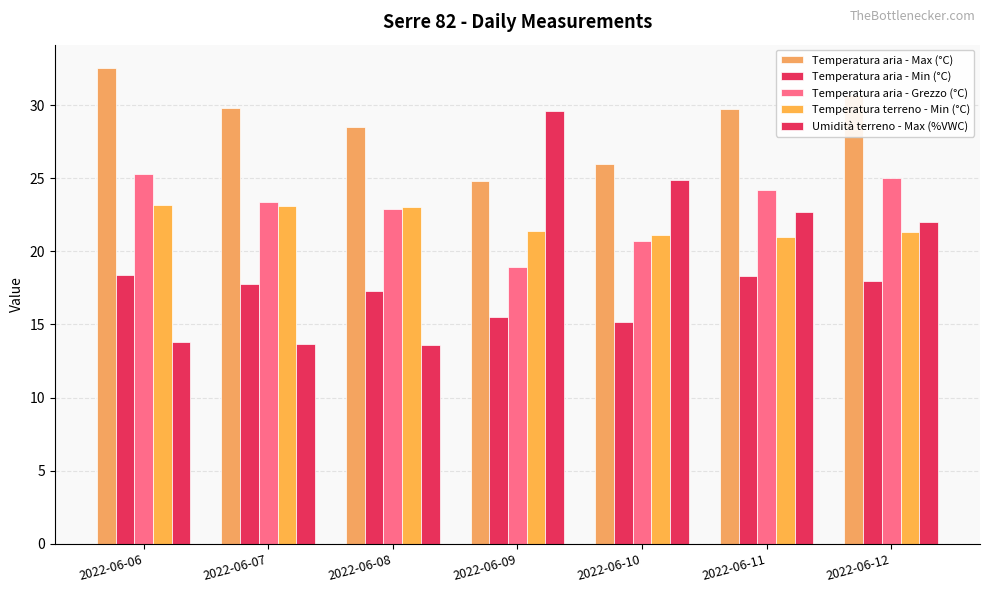

At which category is the sum across all series the highest?

2022-06-12